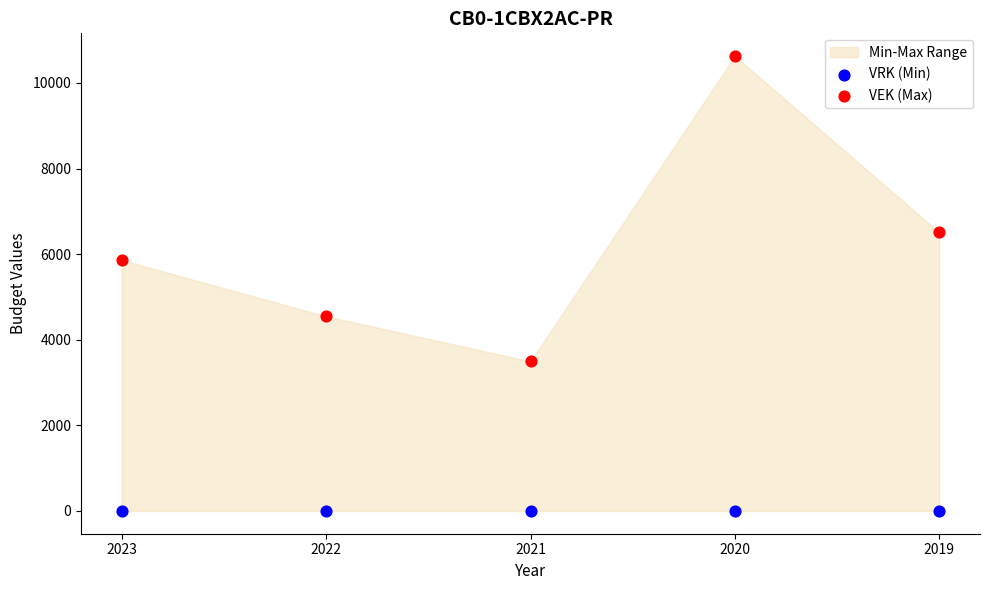

Across all data points, what is the average Y value?

3104